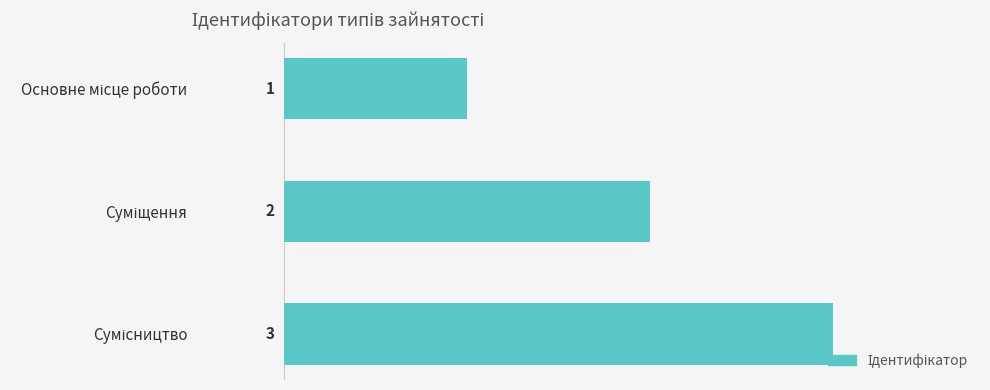

What is the greatest value displayed?

3